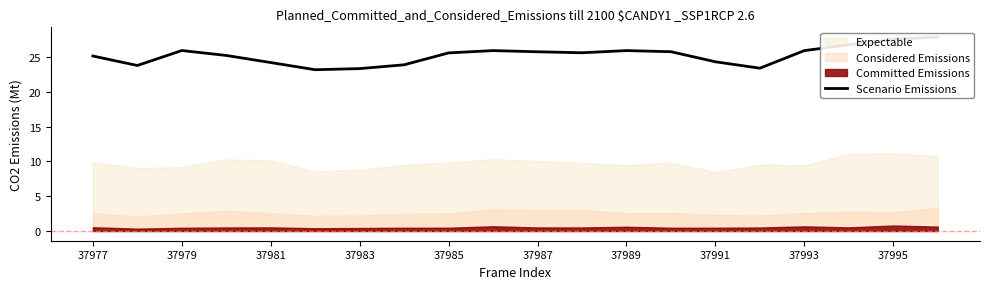

The chart shows a value of 14.1 at 37979. True or false?

False